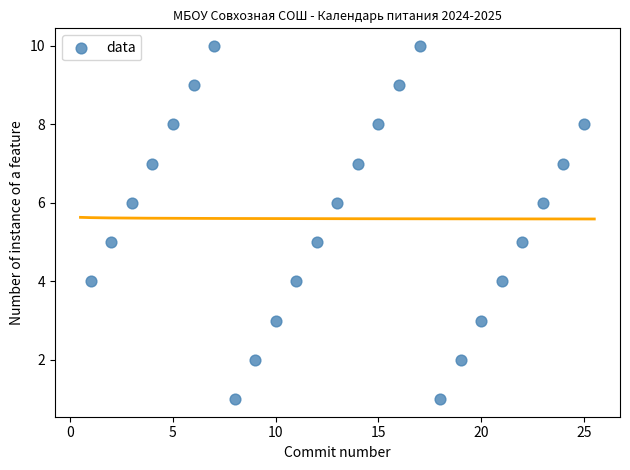

What is the range of X values (max minus min)?

24